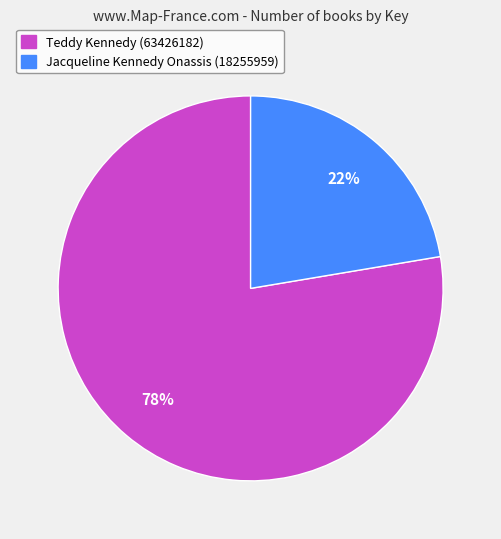

Combined, do Jacqueline Kennedy Onassis (18255959) and Teddy Kennedy (63426182) account for over 50%?

Yes